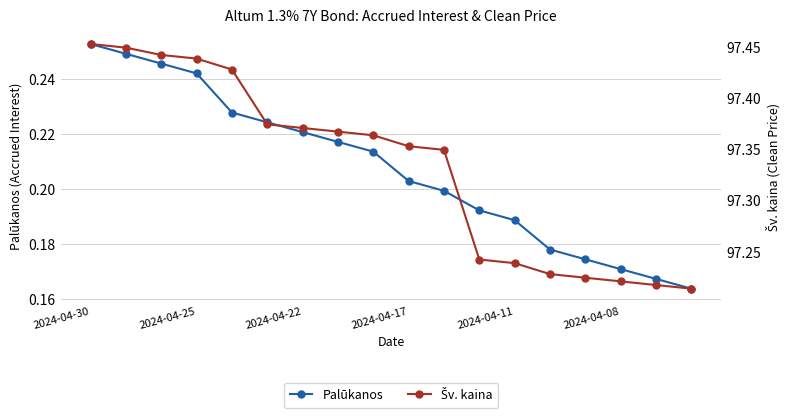

True or false: Palūkanos and Šv. kaina intersect in this chart.

False